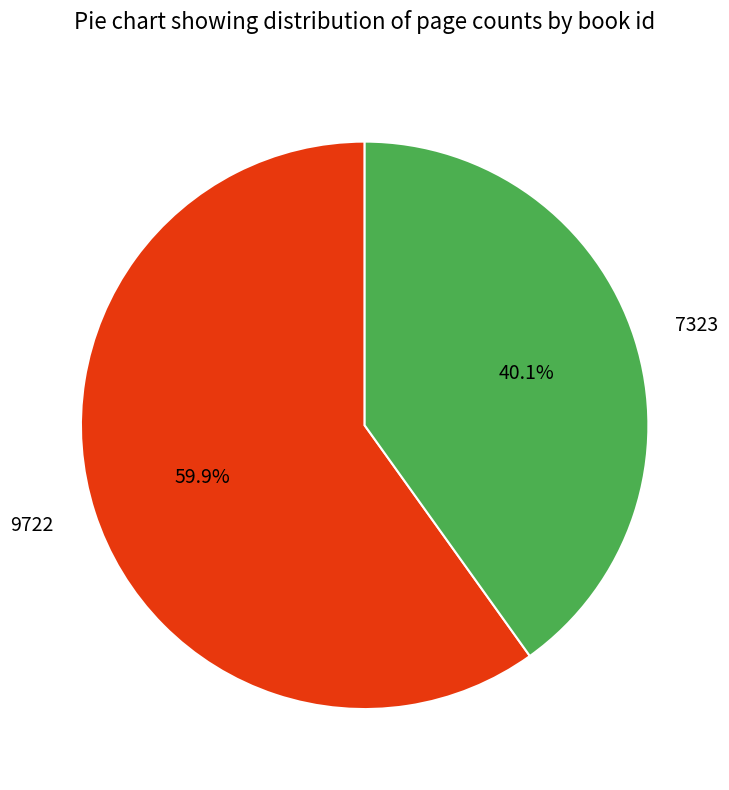

Is there any slice that represents more than half of the pie?

Yes